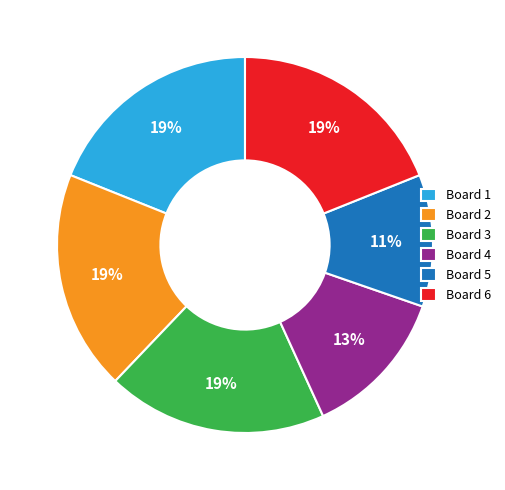

Is the sum of Board 1 and Board 3 greater than half?

No